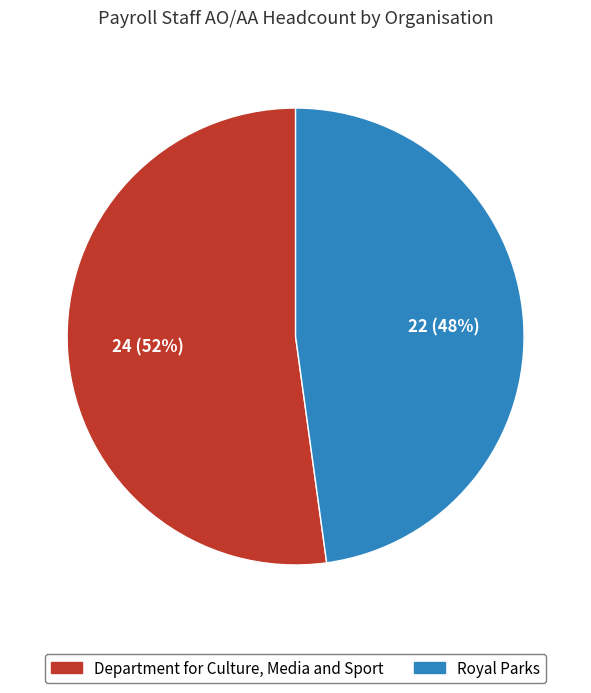

What is the smallest slice in the pie chart?

Royal Parks